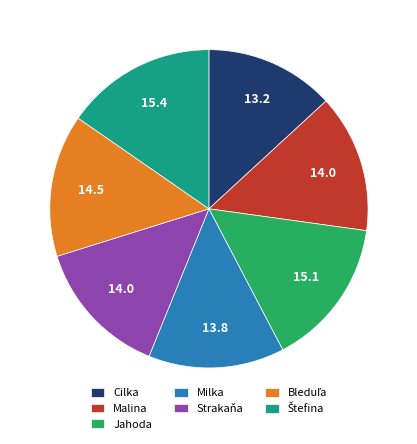

Does any single category account for the majority?

No